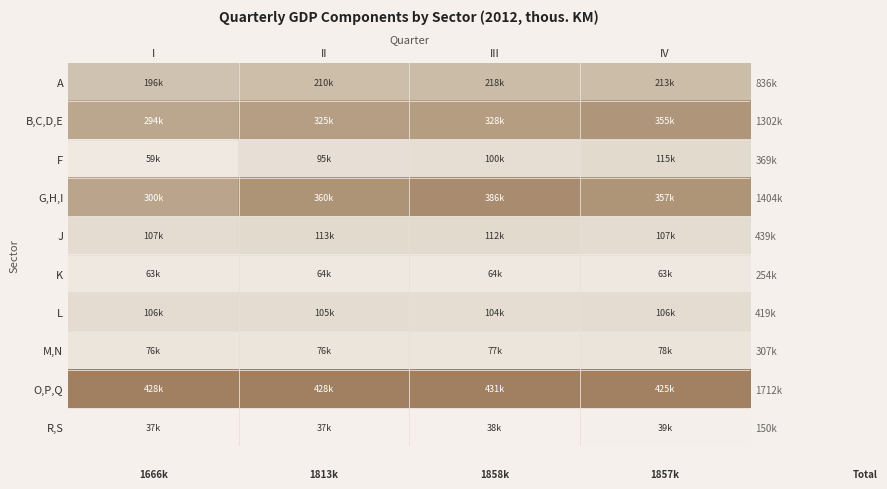

Is the value of O,P,Q at III greater than the value of A at III?

Yes